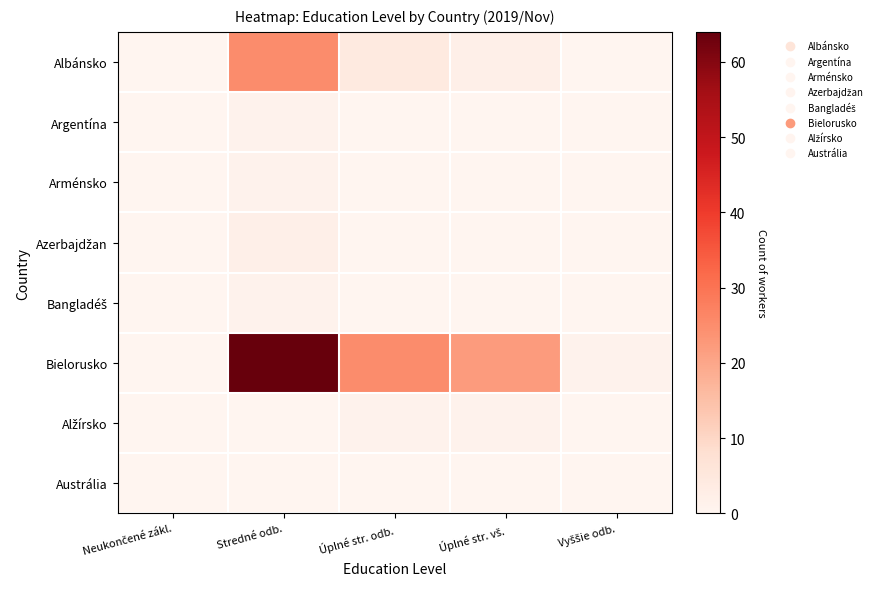

Between Neukončené zákl. and Úplné str. odb., which series saw the biggest shift?

Bielorusko